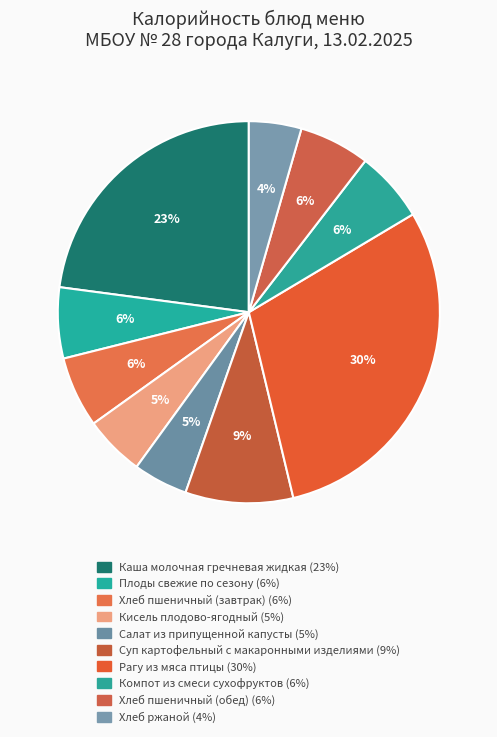

How many slices are in this pie chart?

10